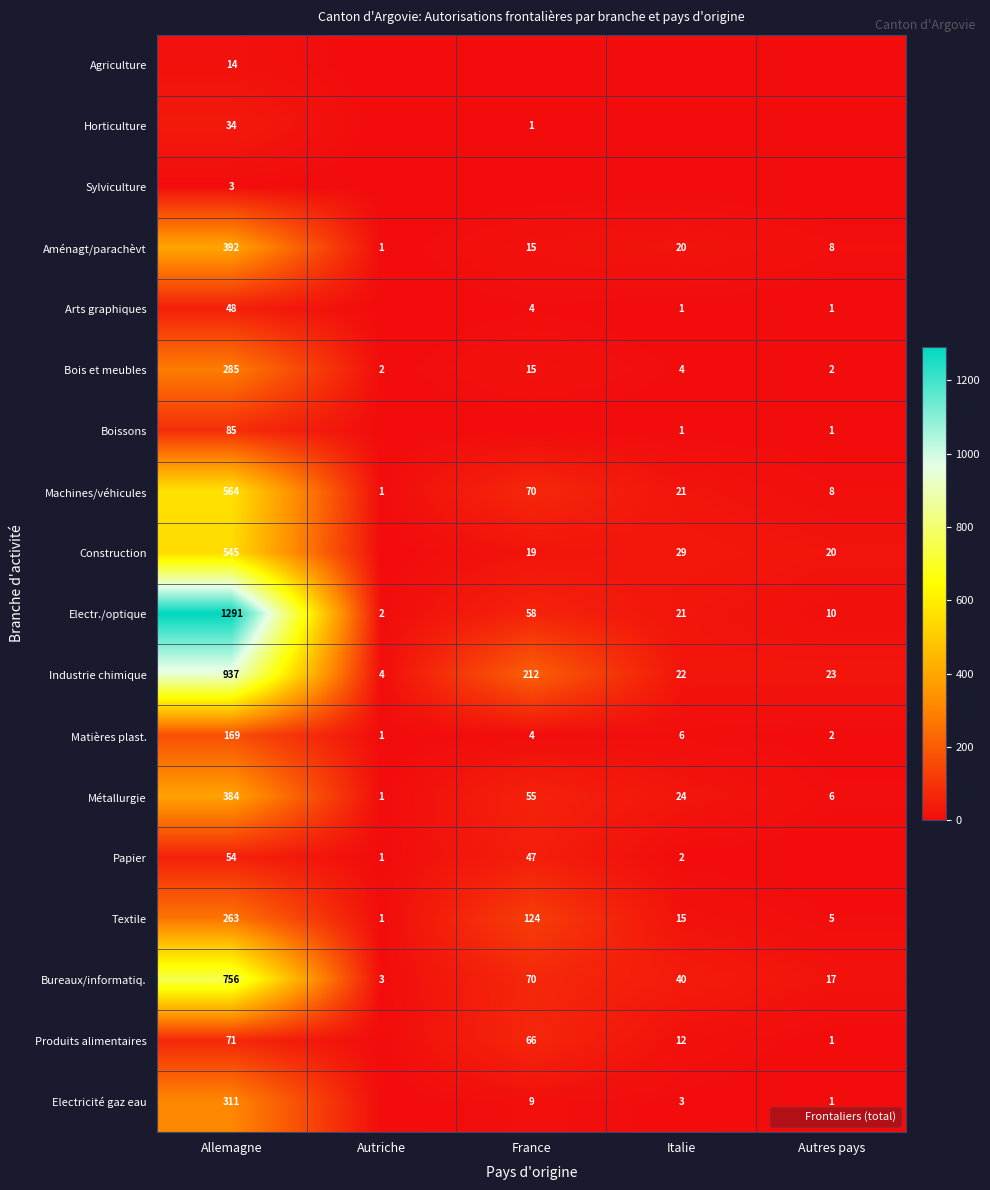

What is the average value of the Machines/véhicules series?

133